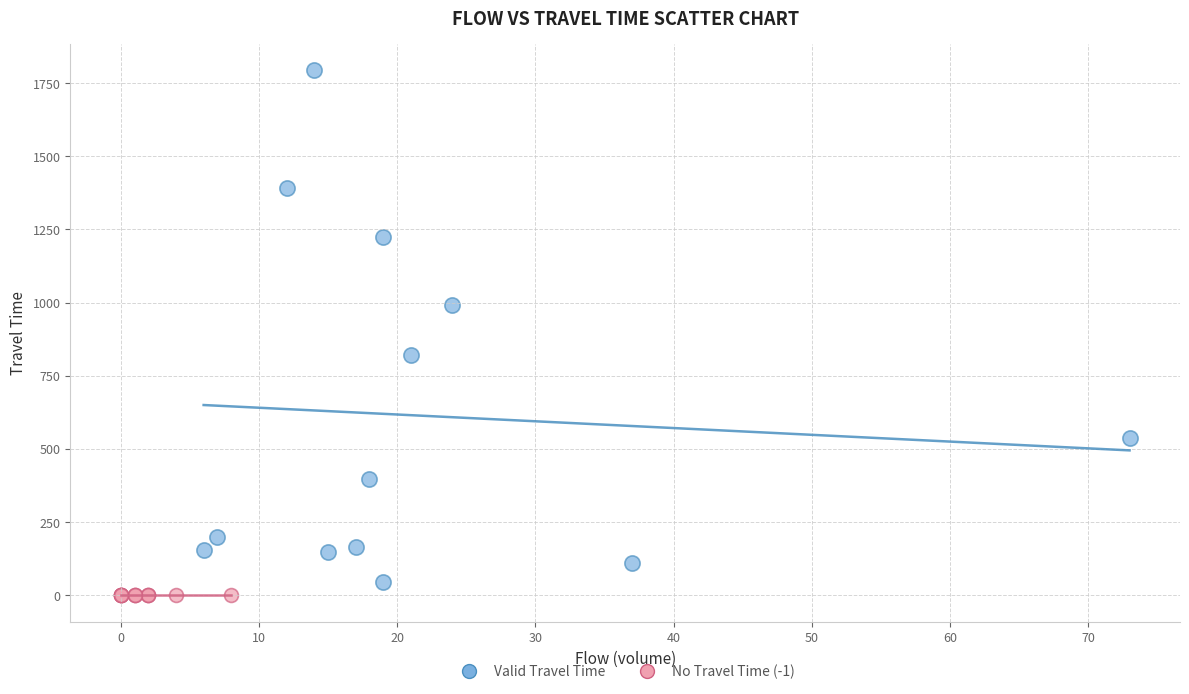

What are all the series names shown in the legend?

Valid Travel Time, No Travel Time (-1)